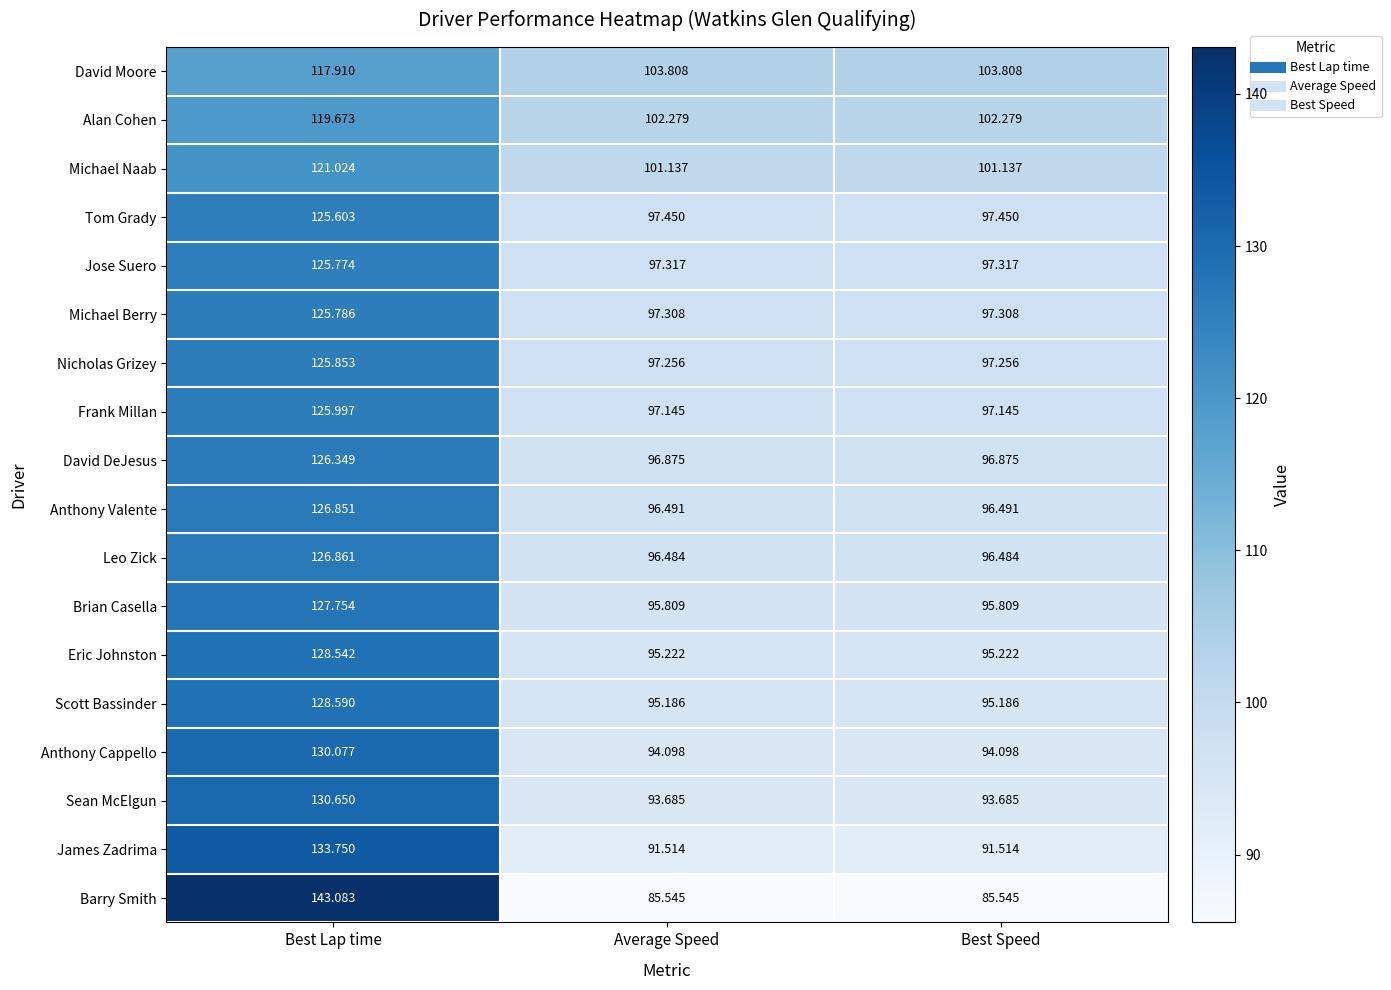

Which series changed the most between Best Lap time and Best Speed?

Barry Smith